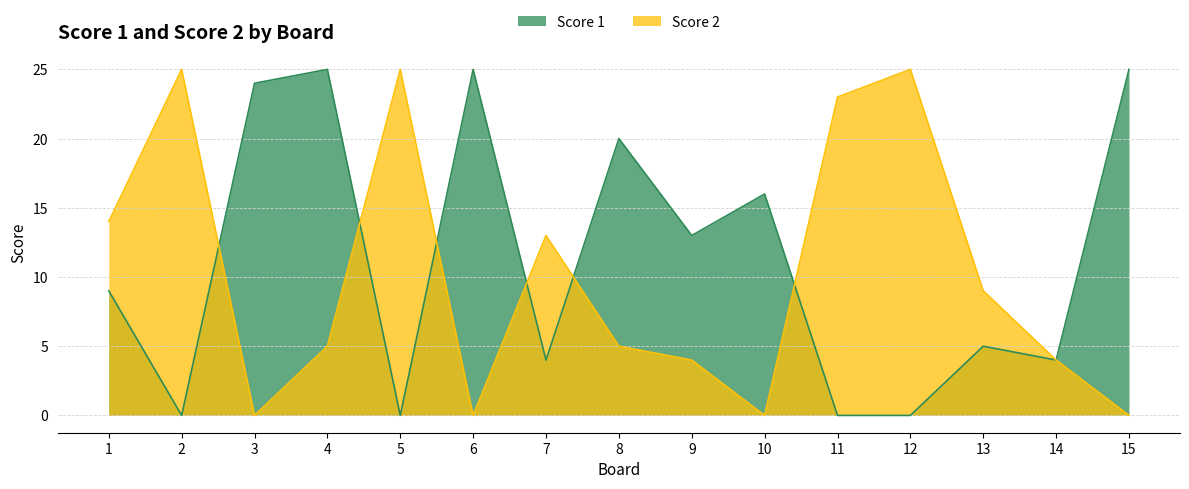

Which has a higher value, 10 or 9?

10